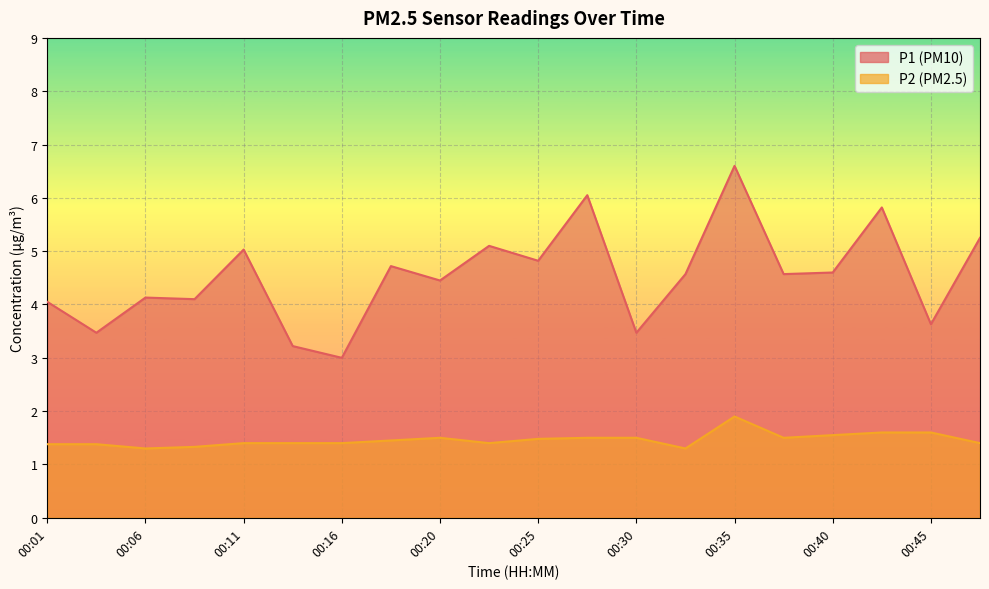

True or false: P1 and P2 cross at least once.

False